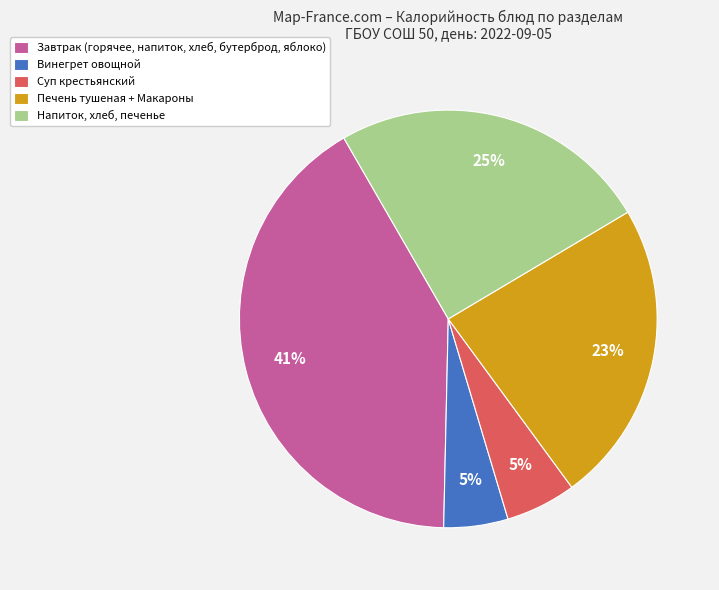

Is the sum of Винегрет овощной and Печень тушеная + Макароны greater than half?

No